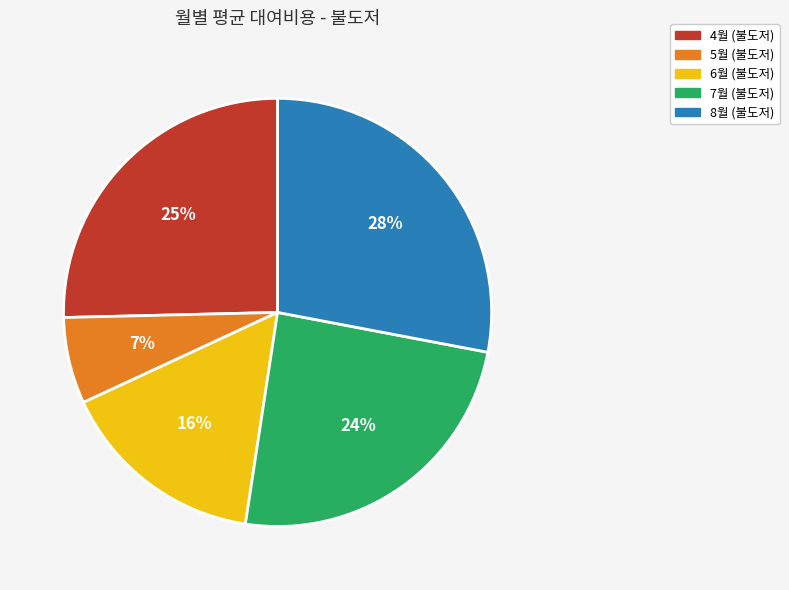

Do 5월 (불도저) and 8월 (불도저) together represent more than half of the pie?

No